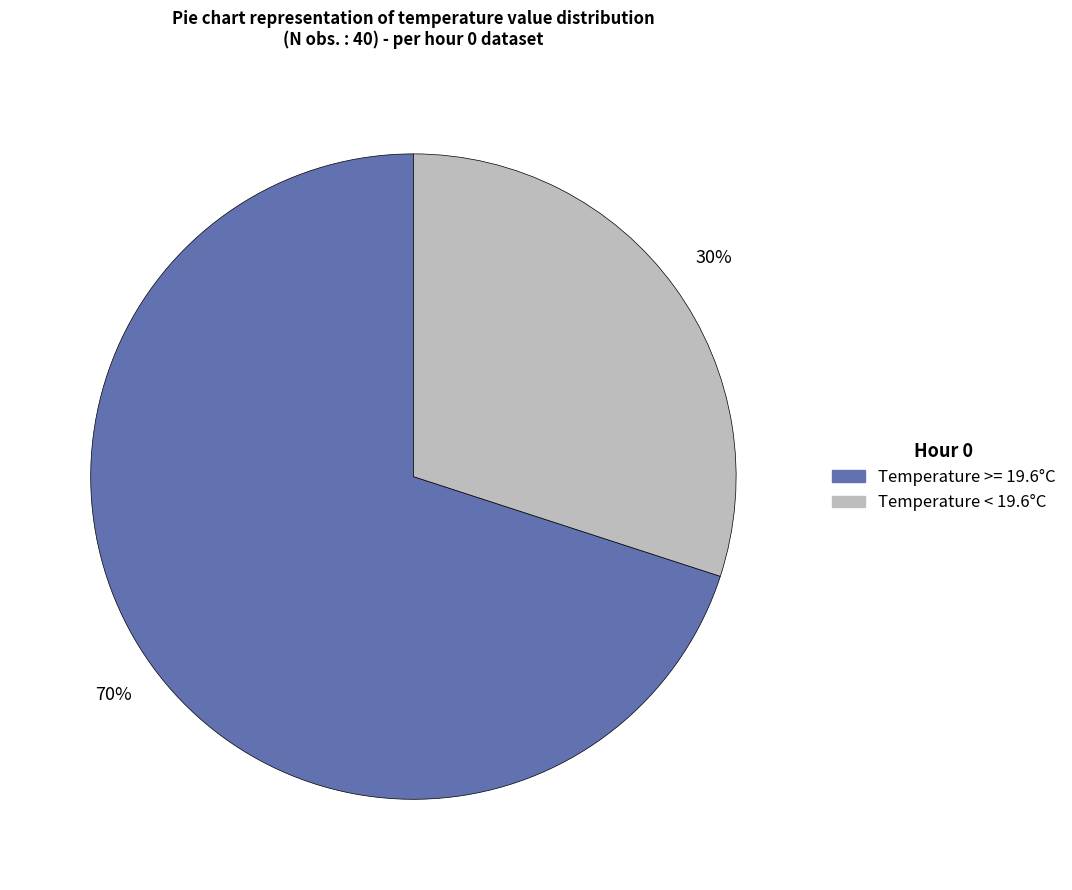

Is there any slice that represents more than half of the pie?

Yes